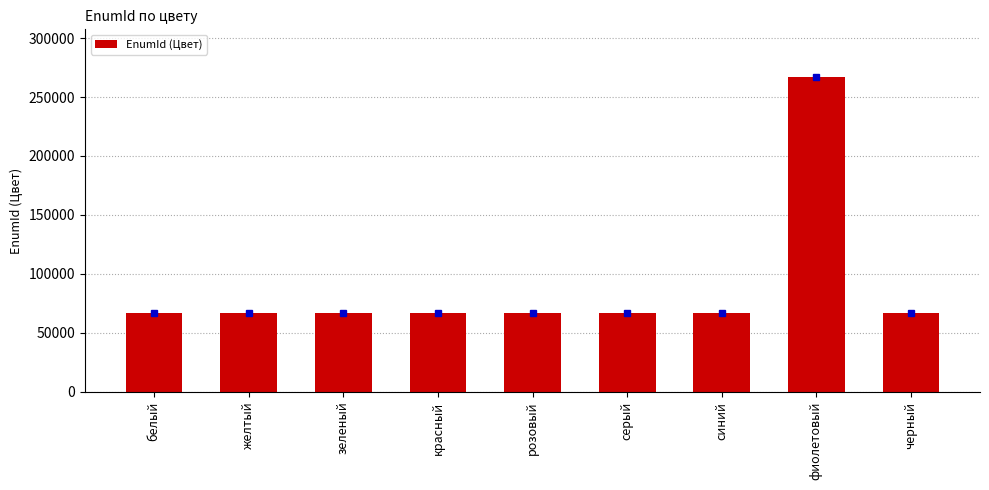

What is the minimum value shown in the chart?

66888